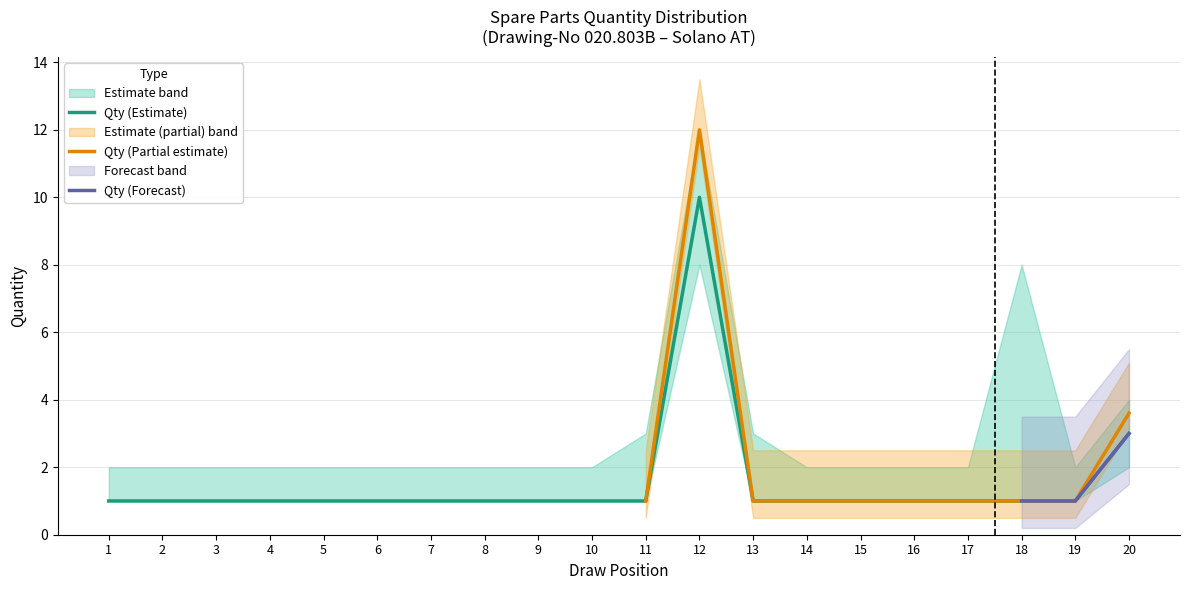

Between 18 and 6, which is larger?

18